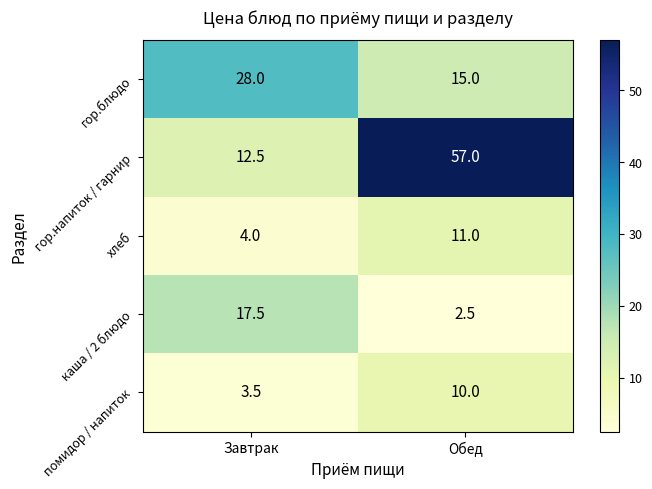

Reading left to right, extract all data points from this chart.

гор.блюдо: Завтрак=28.0	Обед=15.0
гор.напиток / гарнир: Завтрак=12.5	Обед=57.0
хлеб: Завтрак=4.0	Обед=11.0
каша / 2 блюдо: Завтрак=17.5	Обед=2.5
помидор / напиток: Завтрак=3.5	Обед=10.0